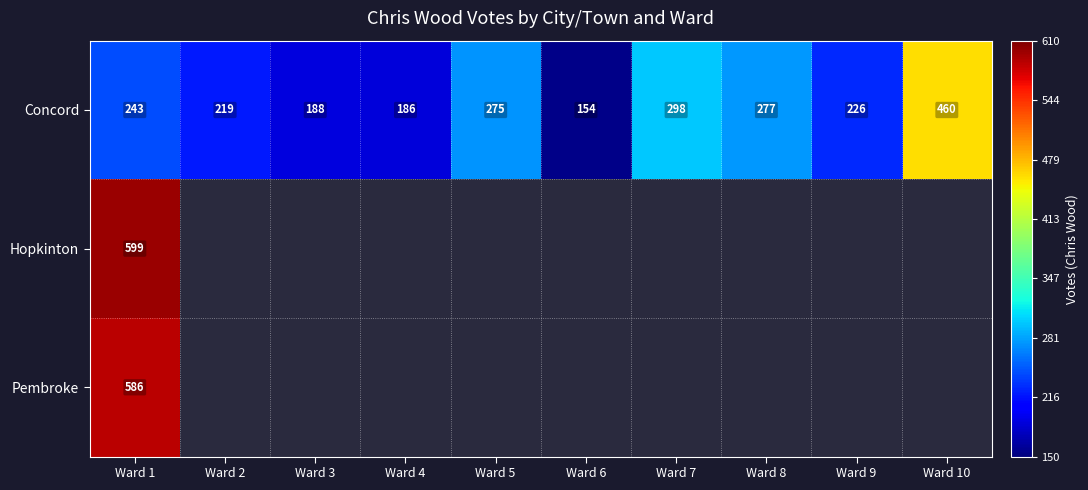

The Concord series shows 460 at Ward 10. True or false?

True